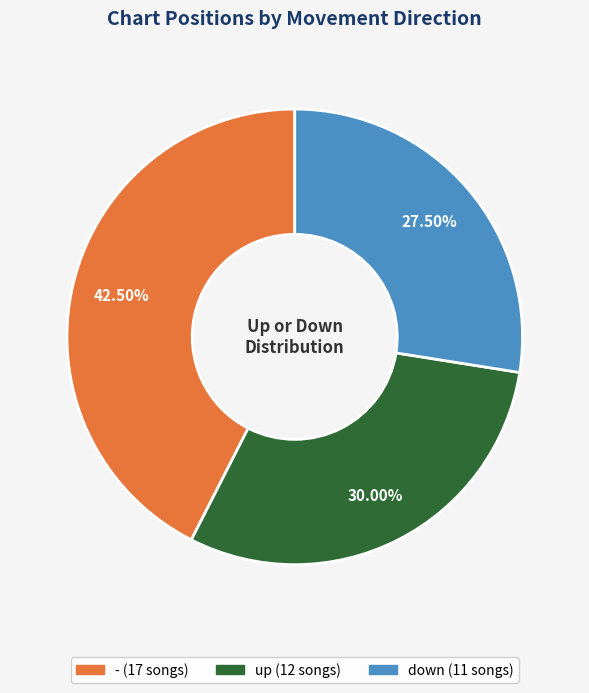

Is there any slice that represents more than half of the pie?

No